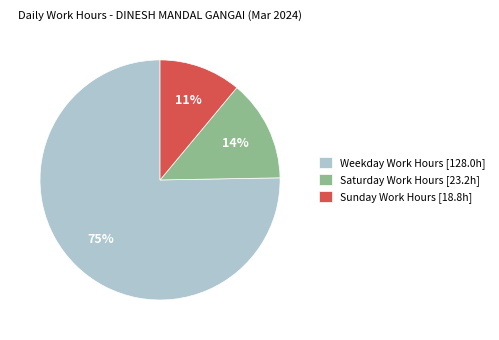

Combined, do Weekday Work Hours [128.0h] and Sunday Work Hours [18.8h] account for over 50%?

Yes